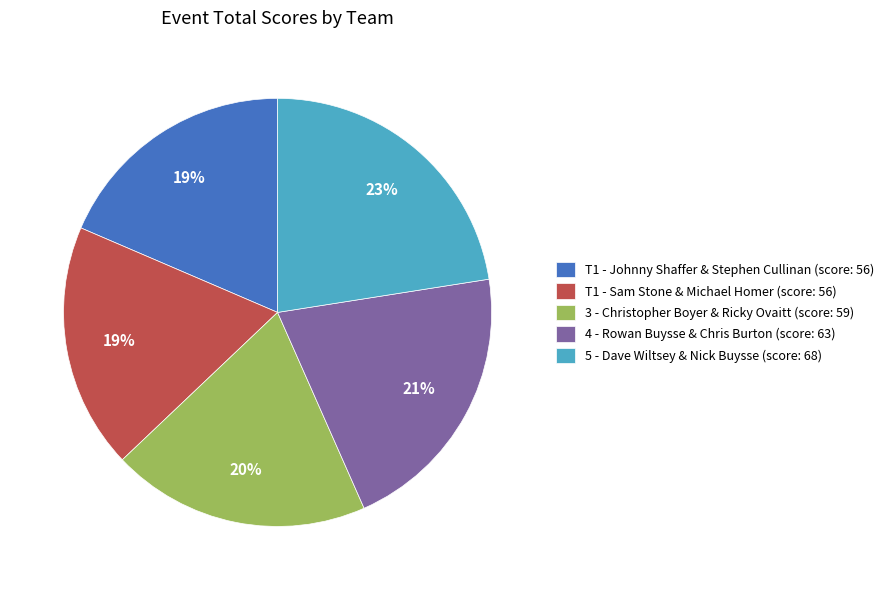

What is the ratio of the value at T1 - Johnny Shaffer & Stephen Cullinan (score: 56) to the value at 5 - Dave Wiltsey & Nick Buysse (score: 68)?

0.8